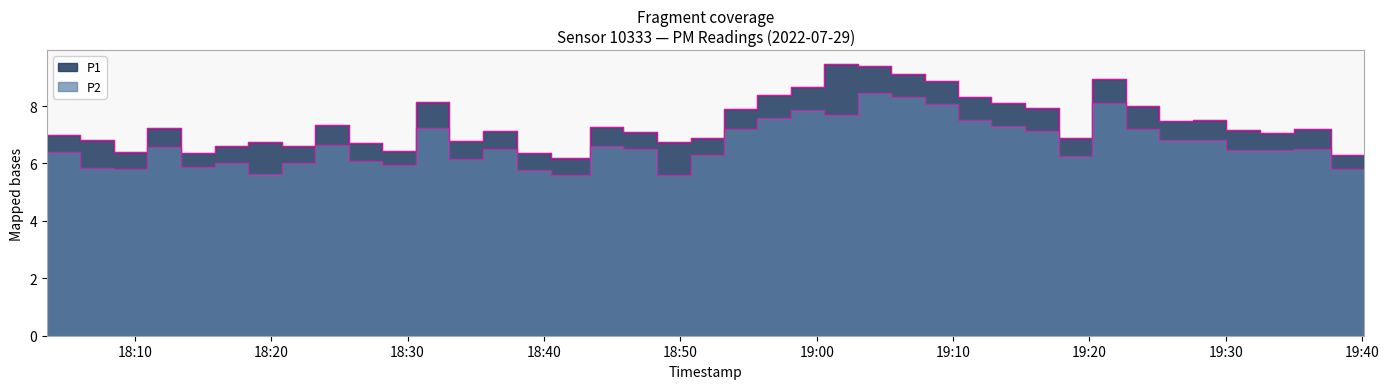

Reading left to right, extract all data points from this chart.

P1: 2022-07-29T18:03:34=7.0	2022-07-29T18:06:01=6.8	2022-07-29T18:08:28=6.4	2022-07-29T18:10:55=7.2	2022-07-29T18:13:23=6.4	2022-07-29T18:15:51=6.6	2022-07-29T18:18:19=6.7	2022-07-29T18:20:48=6.6	2022-07-29T18:23:15=7.3	2022-07-29T18:25:42=6.7	2022-07-29T18:28:09=6.4	2022-07-29T18:30:36=8.1	2022-07-29T18:33:04=6.8	2022-07-29T18:35:32=7.1	2022-07-29T18:38:01=6.4	2022-07-29T18:40:30=6.2	2022-07-29T18:43:22=7.3	2022-07-29T18:45:49=7.1	2022-07-29T18:48:17=6.7	2022-07-29T18:50:45=6.9	2022-07-29T18:53:11=7.9	2022-07-29T18:55:39=8.4	2022-07-29T18:58:05=8.7	2022-07-29T19:00:34=9.5	2022-07-29T19:03:01=9.4	2022-07-29T19:05:28=9.1	2022-07-29T19:07:55=8.9	2022-07-29T19:10:22=8.3	2022-07-29T19:12:49=8.1	2022-07-29T19:15:16=7.9	2022-07-29T19:17:44=6.9	2022-07-29T19:20:12=8.9	2022-07-29T19:22:39=8.0	2022-07-29T19:25:07=7.5	2022-07-29T19:27:34=7.5	2022-07-29T19:30:01=7.2	2022-07-29T19:32:30=7.1	2022-07-29T19:34:59=7.2	2022-07-29T19:37:43=6.3	2022-07-29T19:40:10=6.3
P2: 2022-07-29T18:03:34=6.4	2022-07-29T18:06:01=5.8	2022-07-29T18:08:28=5.8	2022-07-29T18:10:55=6.6	2022-07-29T18:13:23=5.9	2022-07-29T18:15:51=6.0	2022-07-29T18:18:19=5.6	2022-07-29T18:20:48=6.0	2022-07-29T18:23:15=6.6	2022-07-29T18:25:42=6.1	2022-07-29T18:28:09=5.9	2022-07-29T18:30:36=7.2	2022-07-29T18:33:04=6.2	2022-07-29T18:35:32=6.5	2022-07-29T18:38:01=5.8	2022-07-29T18:40:30=5.6	2022-07-29T18:43:22=6.6	2022-07-29T18:45:49=6.5	2022-07-29T18:48:17=5.6	2022-07-29T18:50:45=6.3	2022-07-29T18:53:11=7.2	2022-07-29T18:55:39=7.6	2022-07-29T18:58:05=7.9	2022-07-29T19:00:34=7.7	2022-07-29T19:03:01=8.5	2022-07-29T19:05:28=8.3	2022-07-29T19:07:55=8.1	2022-07-29T19:10:22=7.5	2022-07-29T19:12:49=7.3	2022-07-29T19:15:16=7.1	2022-07-29T19:17:44=6.3	2022-07-29T19:20:12=8.1	2022-07-29T19:22:39=7.2	2022-07-29T19:25:07=6.8	2022-07-29T19:27:34=6.8	2022-07-29T19:30:01=6.5	2022-07-29T19:32:30=6.5	2022-07-29T19:34:59=6.5	2022-07-29T19:37:43=5.8	2022-07-29T19:40:10=5.7